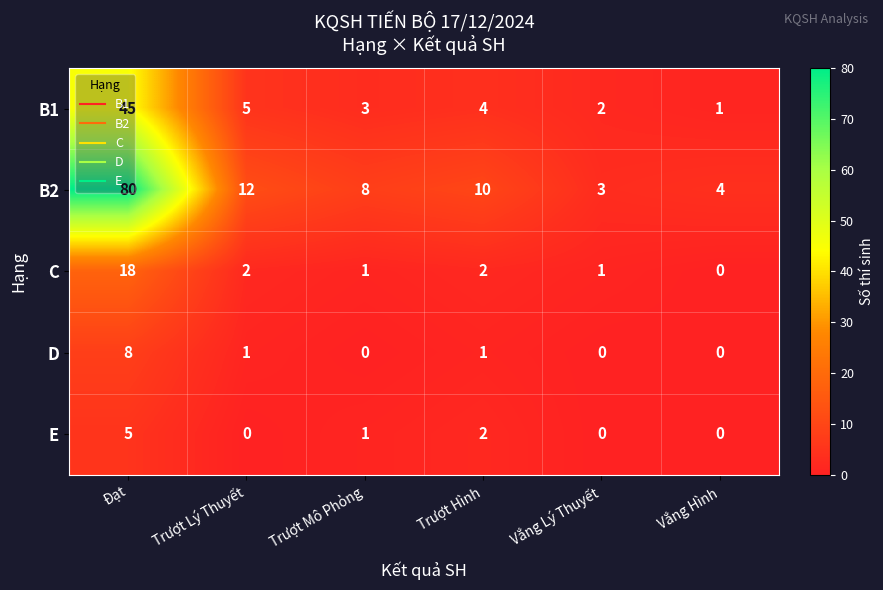

The value of E at Trượt Mô Phỏng is 1. True or false?

True